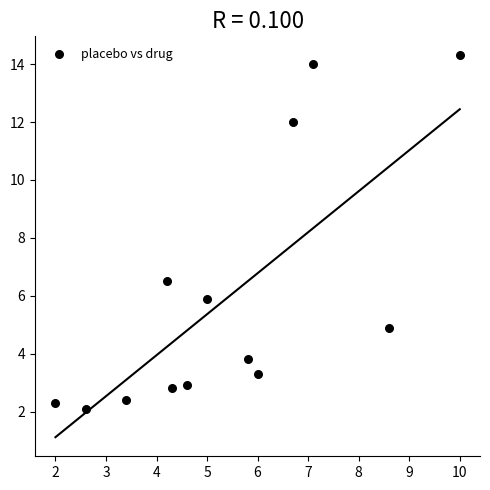

What is the range of X values (max minus min)?

8.0